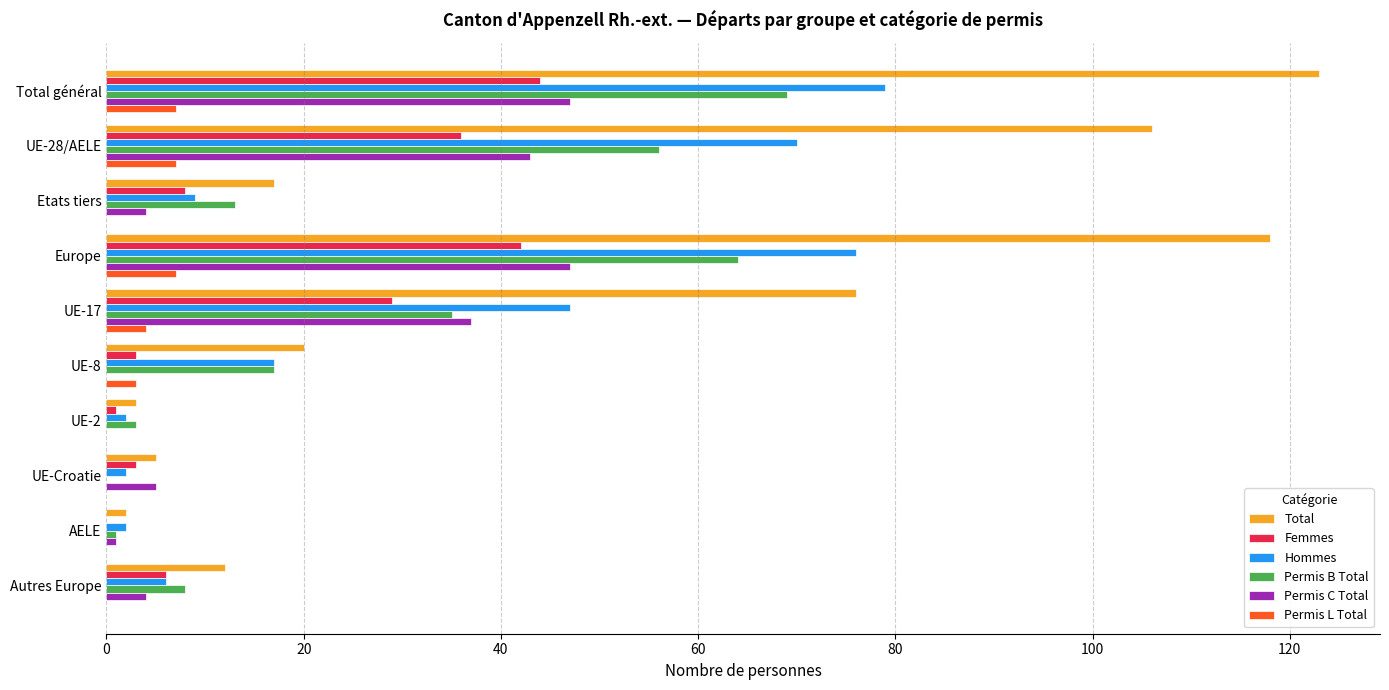

Count the number of data series in this chart.

6